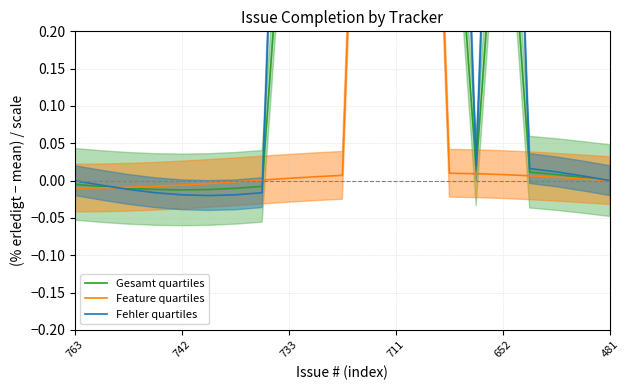

Reading right to left, extract all data points from this chart.

Gesamt quartiles: 0.0	0.0	0.0	0.0	0.5	0.0	0.5	1.0	1.0	1.0	0.5	0.5	0.5	-0.0	-0.0	-0.0	-0.0	-0.0	-0.0	-0.0	-0.0
Feature quartiles: 0.0	0.0	0.0	0.0	0.0	0.0	0.0	1.0	1.0	1.0	0.0	0.0	0.0	0.0	-0.0	-0.0	-0.0	-0.0	-0.0	-0.0	-0.0
Fehler quartiles: 0.0	0.0	0.0	0.0	1.0	0.0	1.0	1.0	1.0	1.0	1.0	1.0	1.0	-0.0	-0.0	-0.0	-0.0	-0.0	-0.0	-0.0	0.0